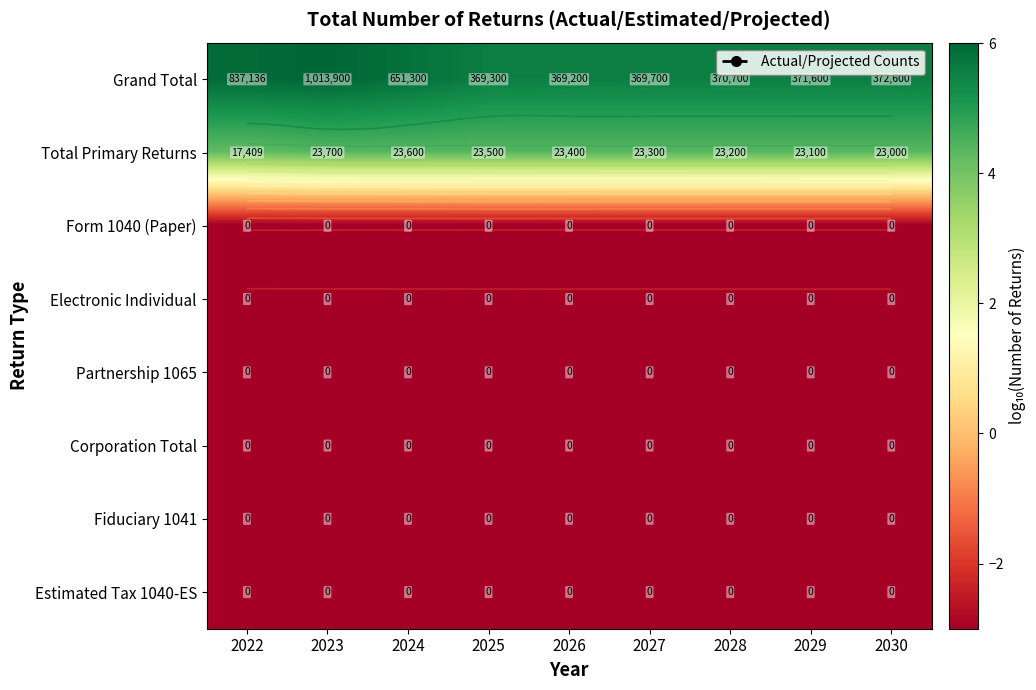

The value of Total Primary Returns at 2025 is 2.7. True or false?

False